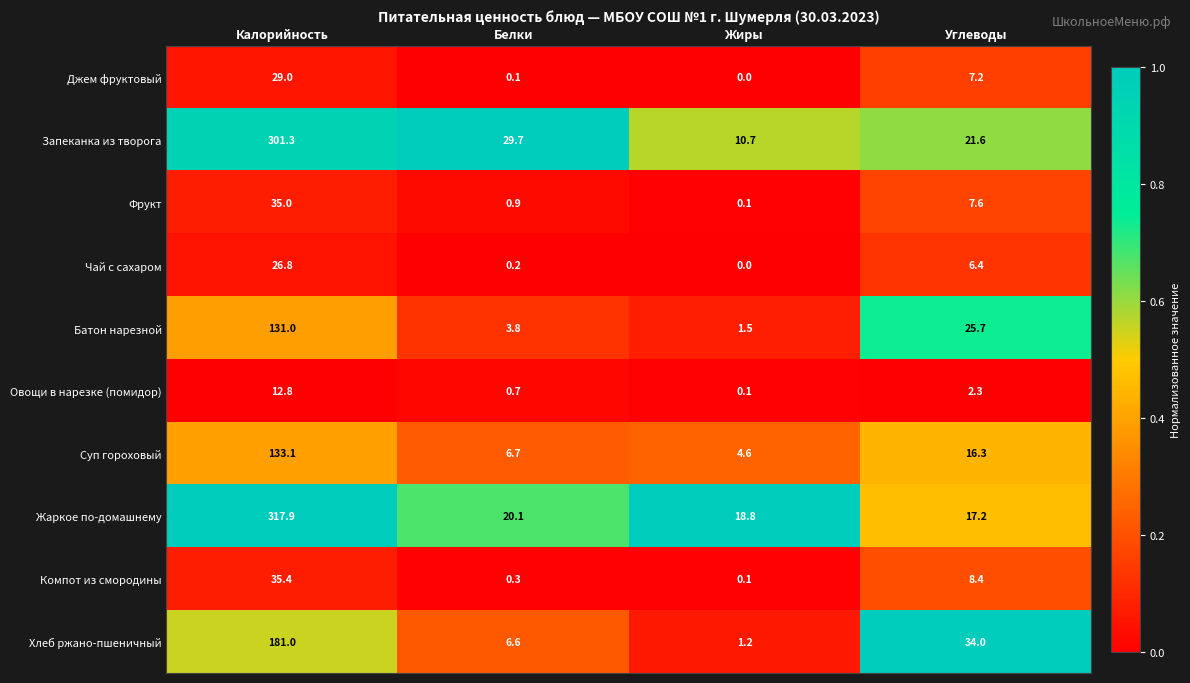

Which label corresponds to the smallest value in the chart?

Жиры